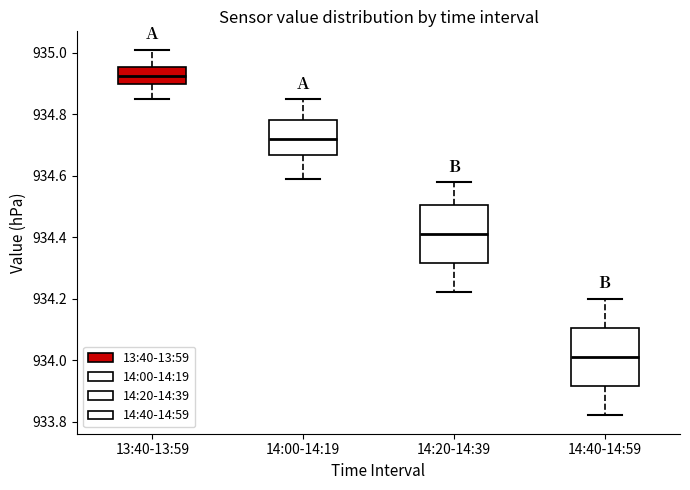

Which box has the lowest median line?

14:40-14:59